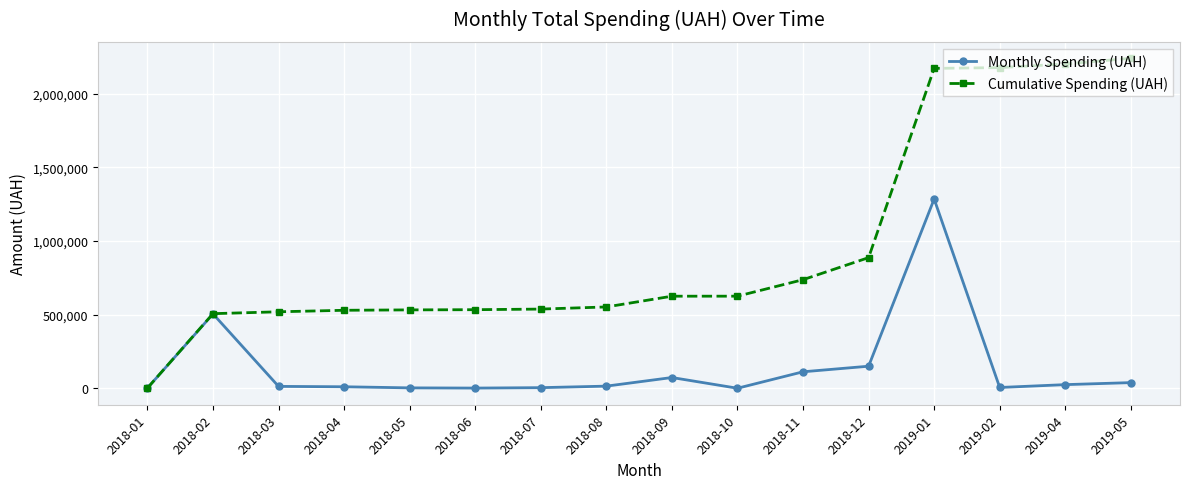

Is it true that Cumulative Spending (UAH) equals 3903042.0 at 2019-05?

False